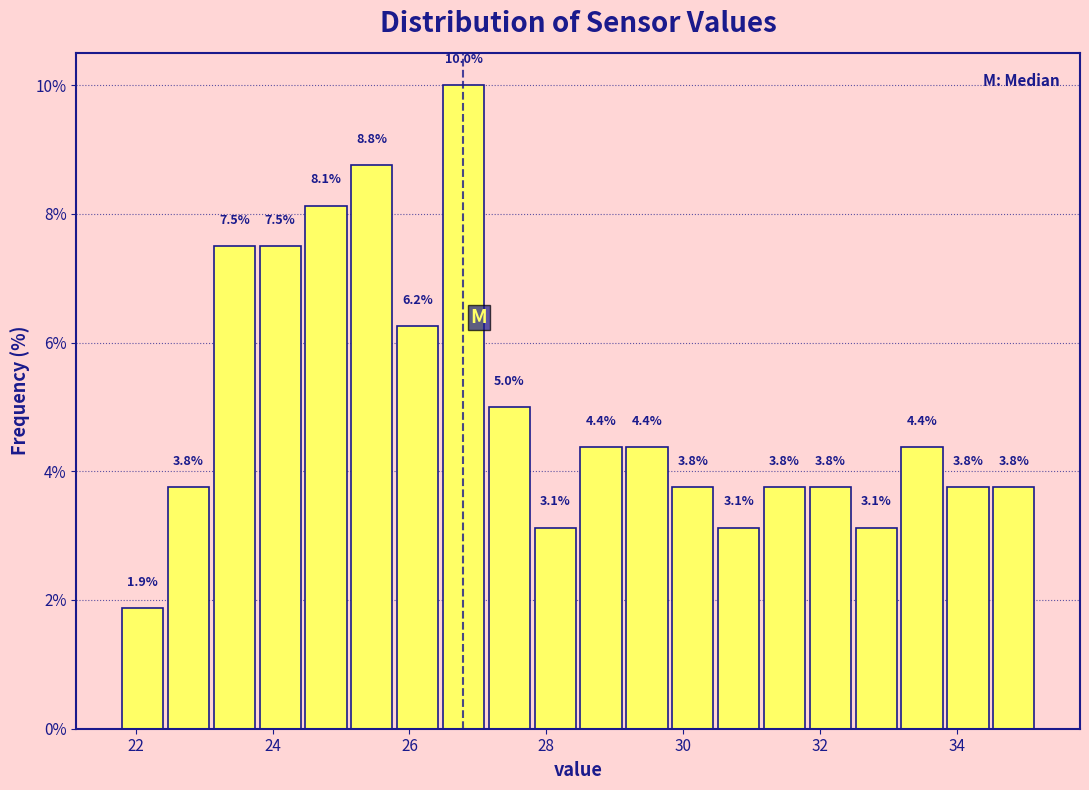

Around what value on the x-axis is the tallest bar? Give the approximate position of its centre, as read against the axis.

26.8